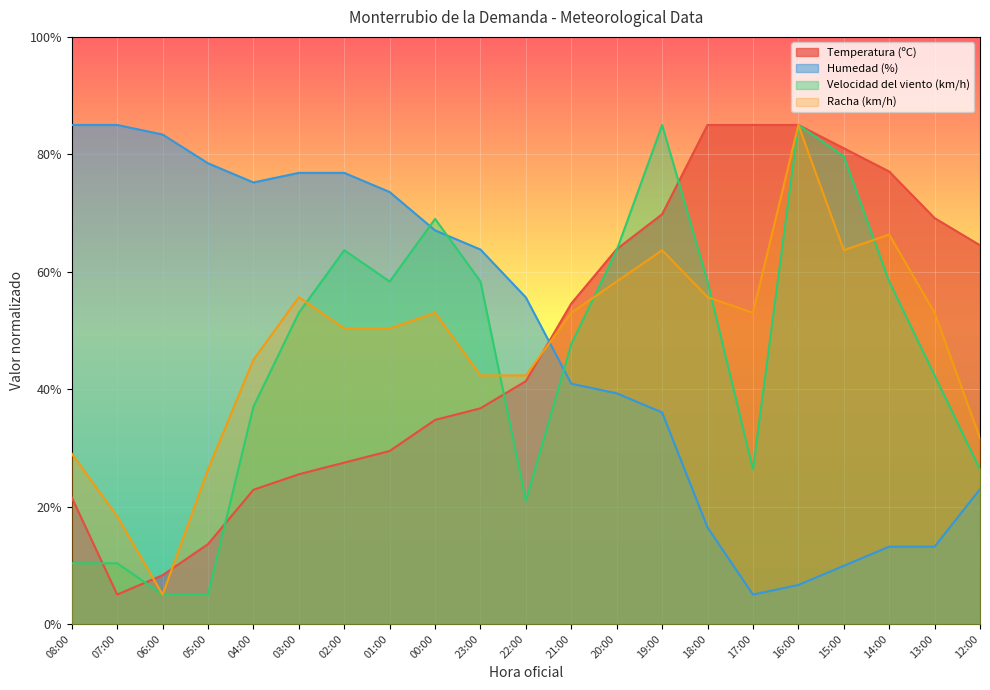

What is the difference between the maximum and minimum values in the Temperatura (ºC) series?

80.0